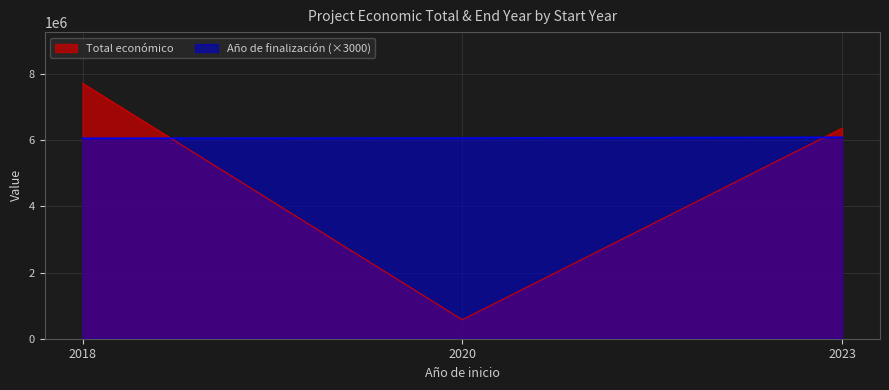

How many data points in Total económico are above 6357762?

1